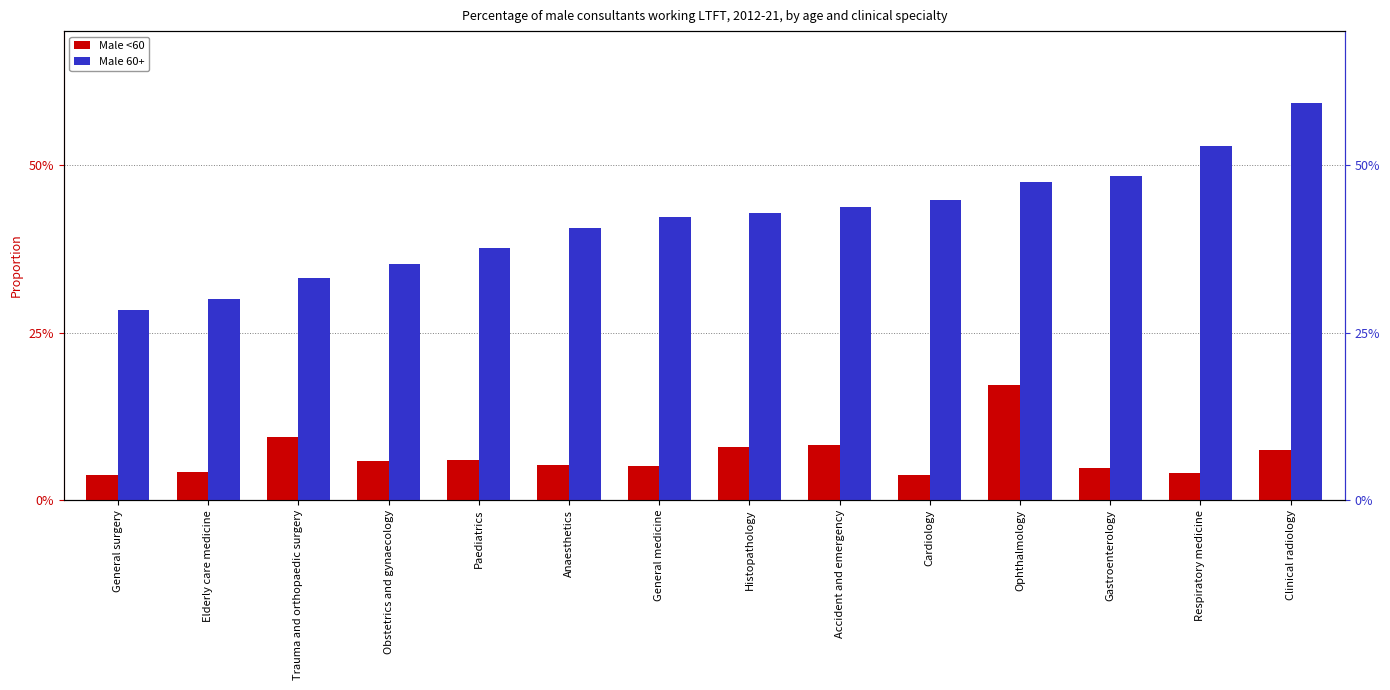

Rank the categories by Male <60 value from lowest to highest.

Cardiology, General surgery, Respiratory medicine, Elderly care medicine, Gastroenterology, General medicine, Anaesthetics, Obstetrics and gynaecology, Paediatrics, Clinical radiology, Histopathology, Accident and emergency, Trauma and orthopaedic surgery, Ophthalmology